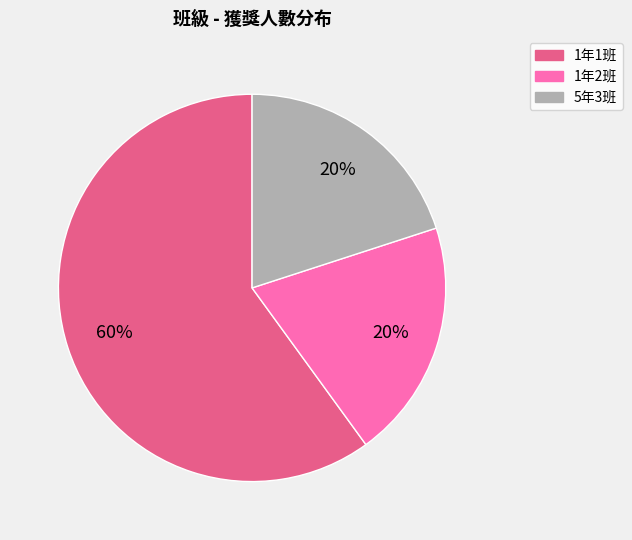

What is the largest slice in the pie chart?

1年1班